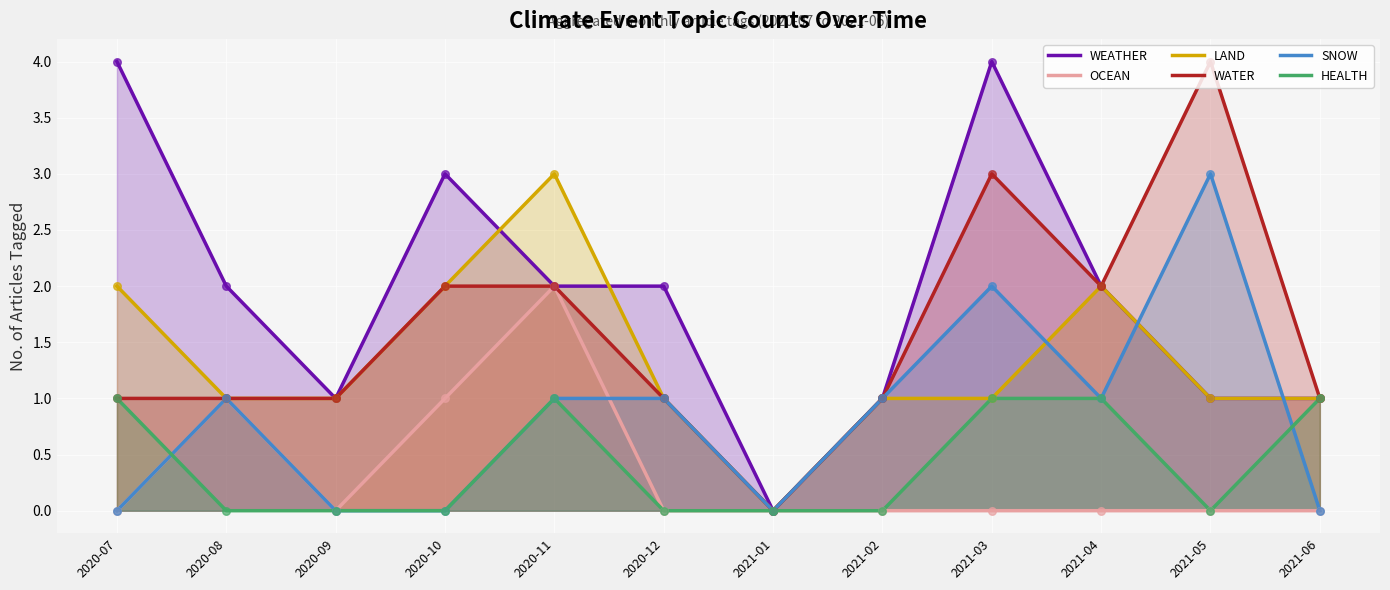

Is the value of HEALTH at 2021-02 greater than the value of SNOW at 2020-12?

No